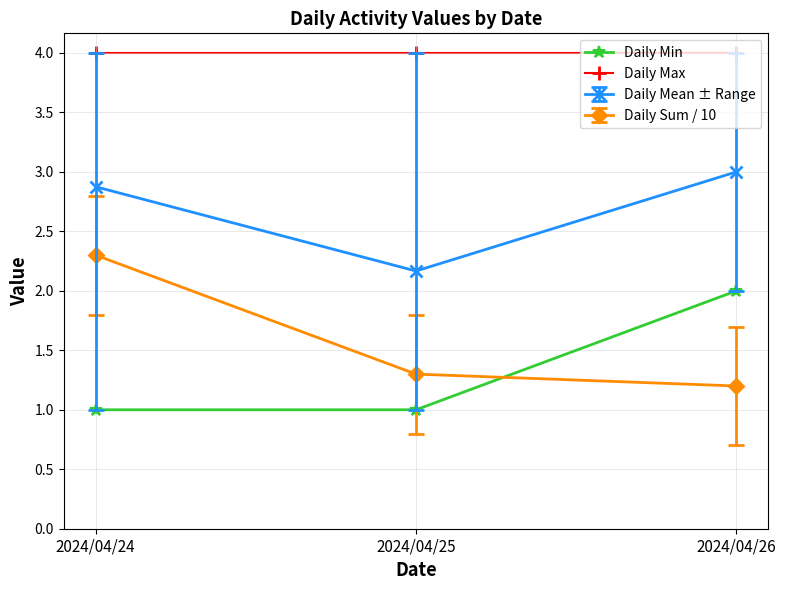

What is the difference between the maximum and second lowest values in the Daily Min series?

1.0